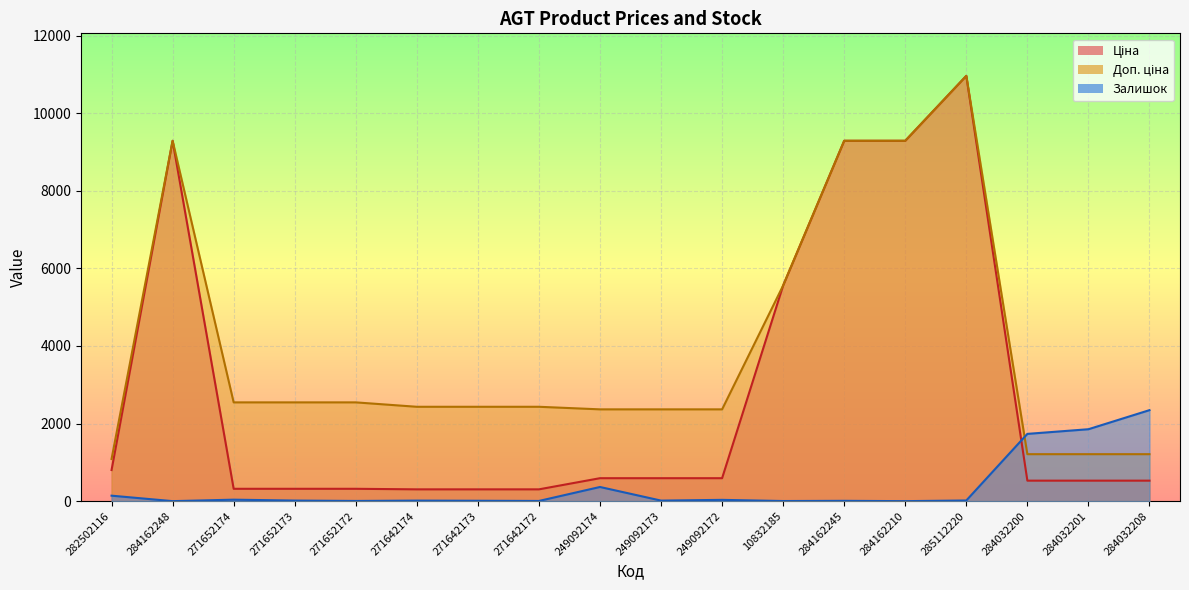

What is the difference between the Залишок values at 249092174 and 271642172?

360.0